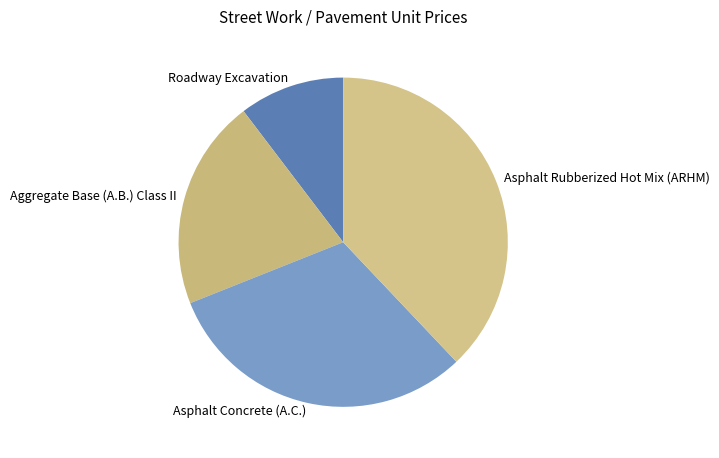

Which slice is the smallest?

Roadway Excavation